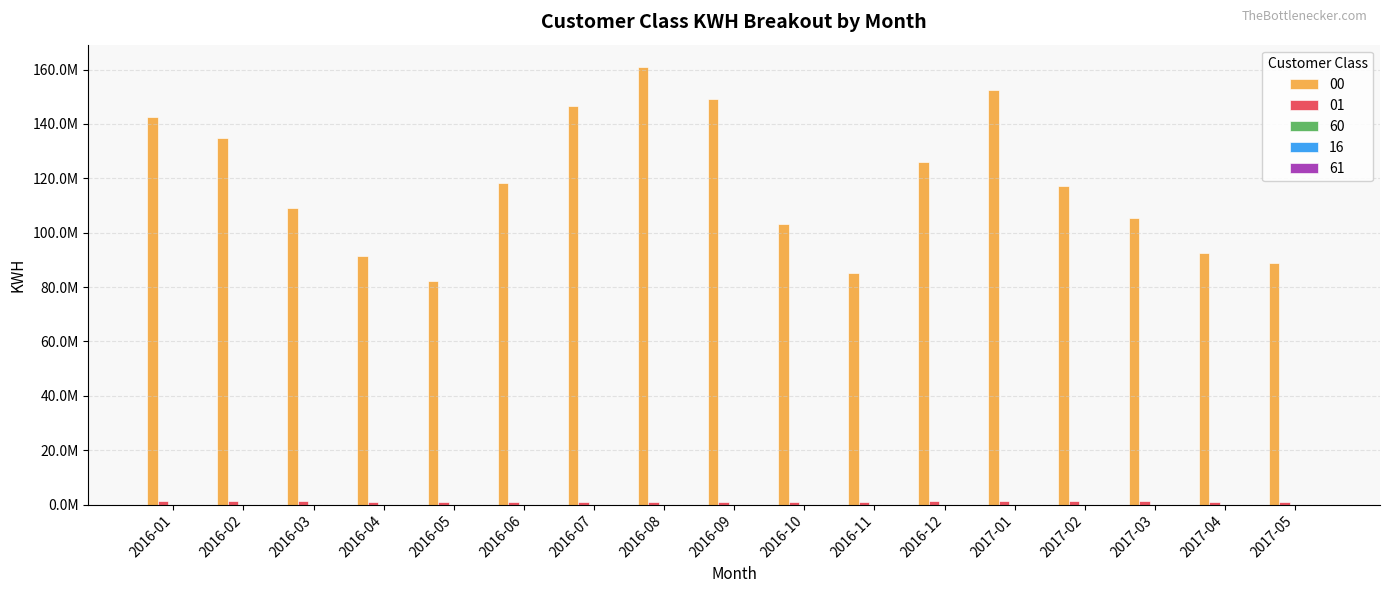

Does the chart contain stacked bars?

No